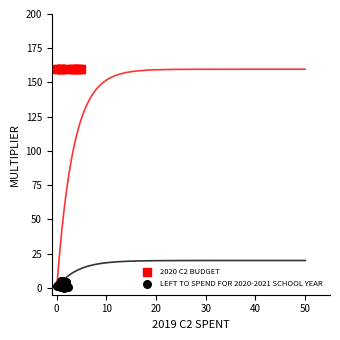

What are all the series names shown in the legend?

2020 C2 BUDGET, LEFT TO SPEND FOR 2020-2021 SCHOOL YEAR